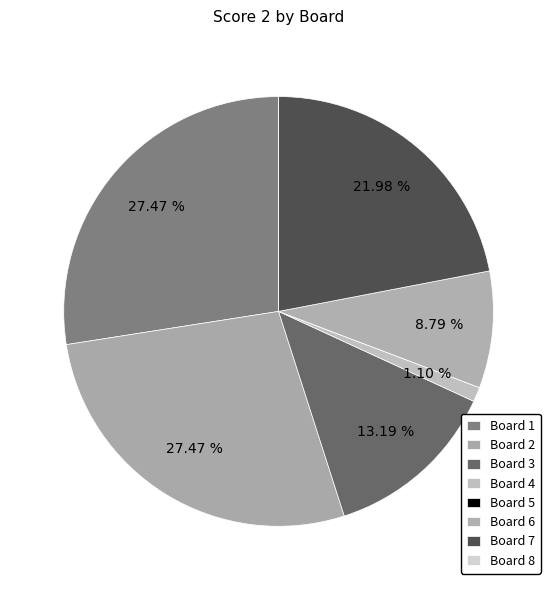

Which slice is the smallest?

Board 5